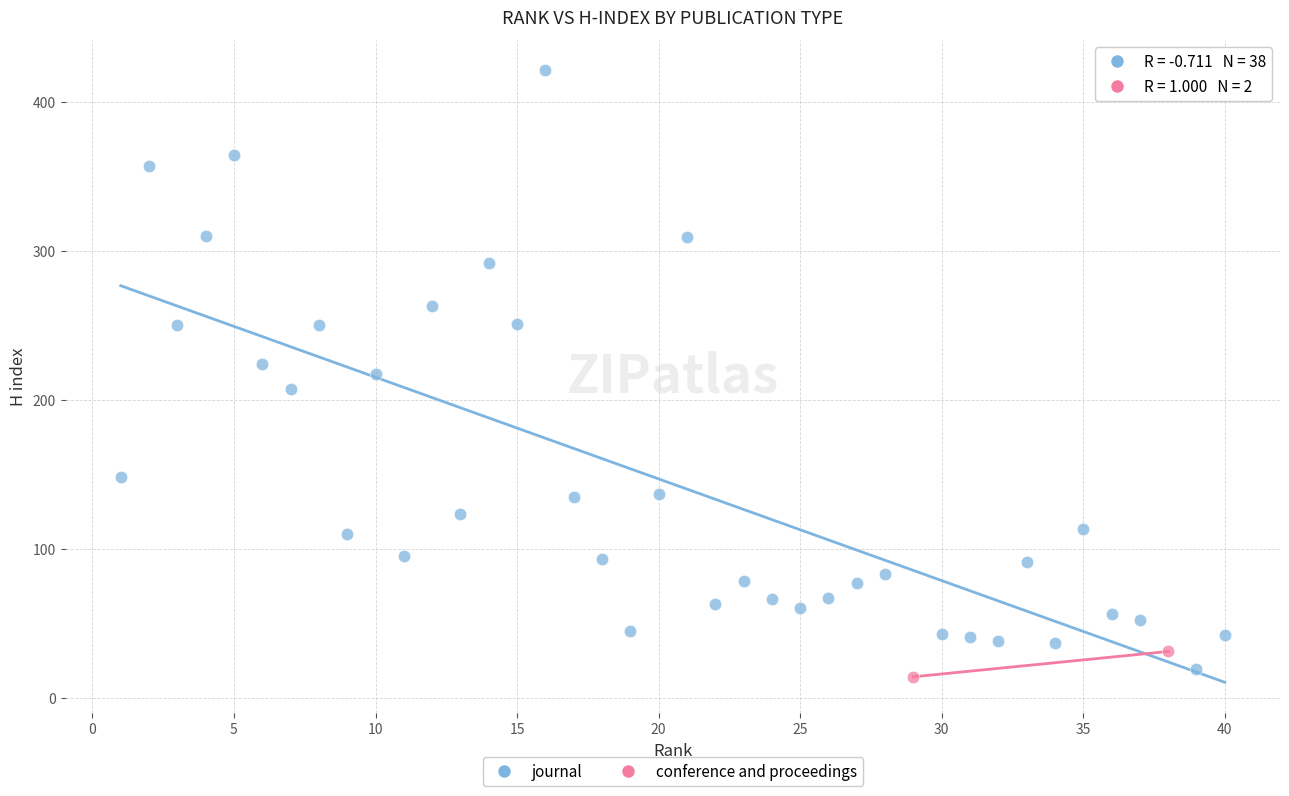

What are all the series names shown in the legend?

journal, conference and proceedings